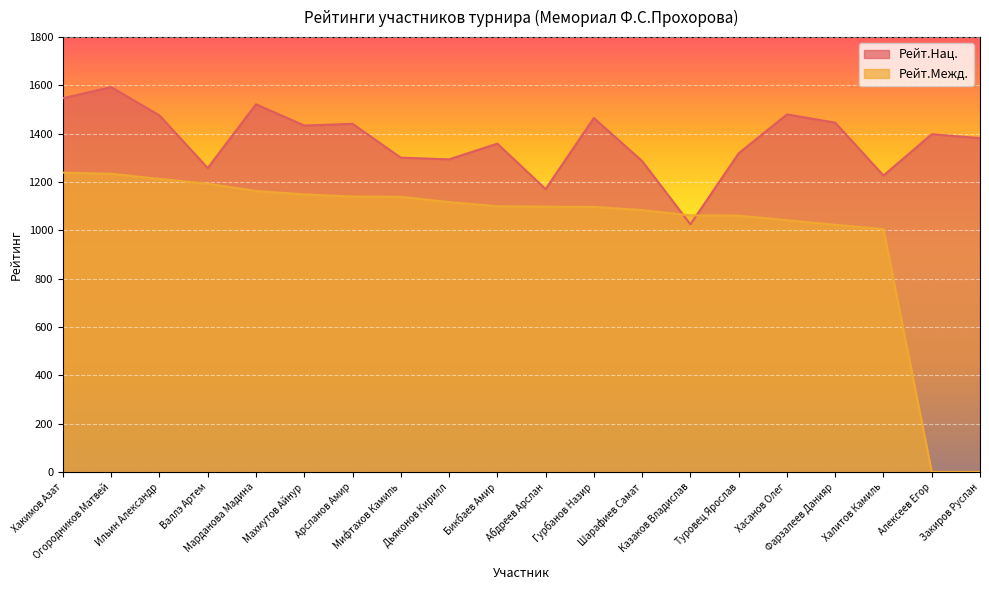

How many intersections are there between Рейт.Межд. and Рейт.Нац.?

2